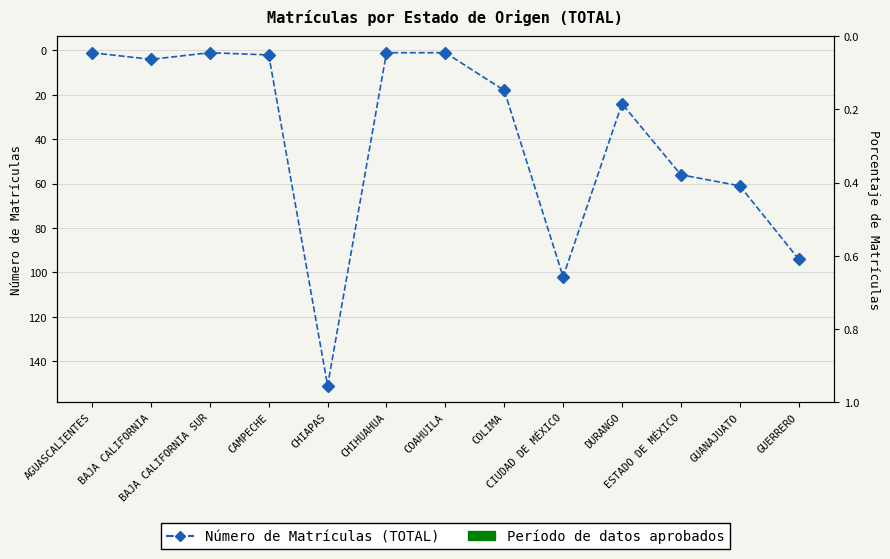

Where is the data nearest to the value 76?

GUANAJUATO